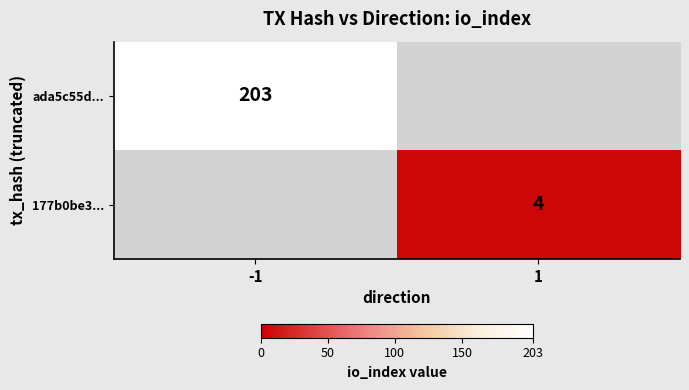

What is the maximum value shown in the chart?

203.0